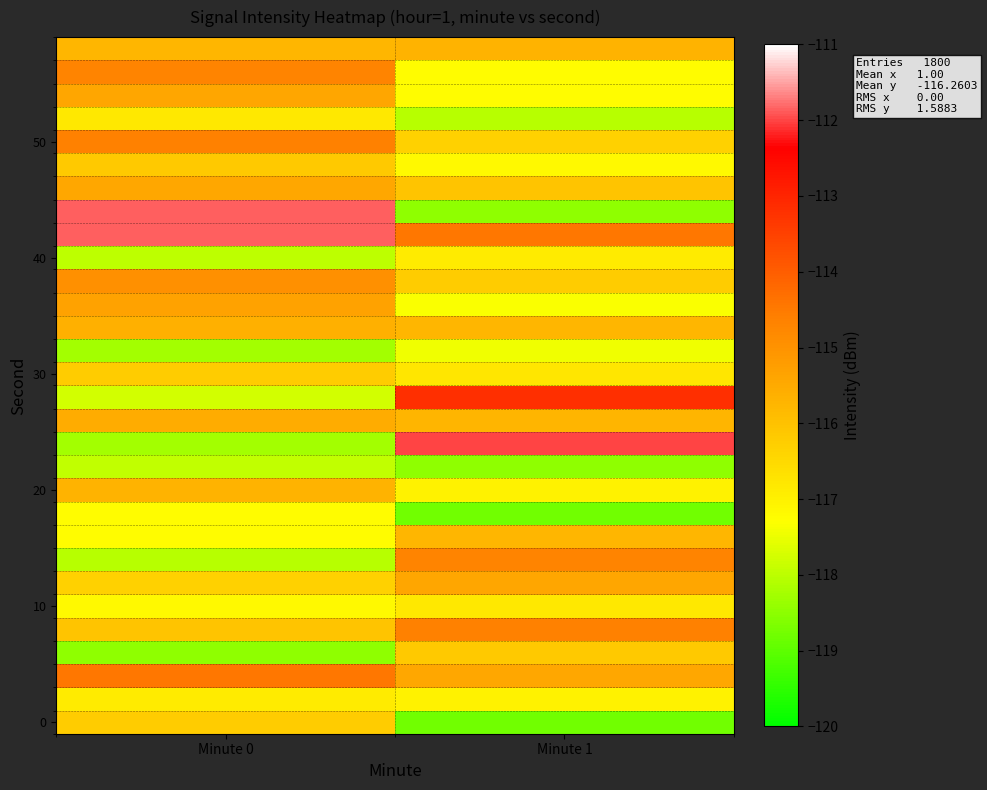

Which label corresponds to the smallest value in the chart?

Minute 1